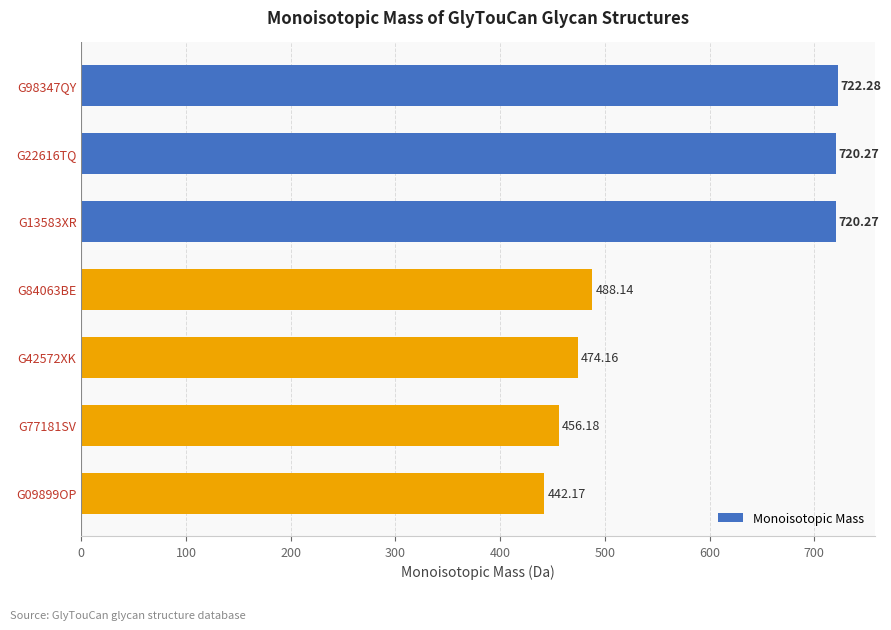

What is the difference between the maximum and minimum values?

280.1